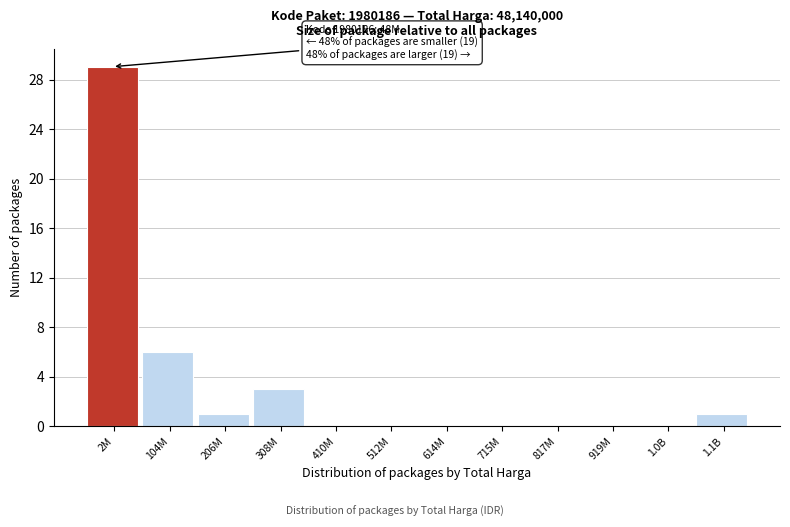

Reading right to left, list all the values displayed in this chart.

1.1B=1	1.0B=0	919M=0	817M=0	715M=0	614M=0	512M=0	410M=0	308M=3	206M=1	104M=6	2M=29